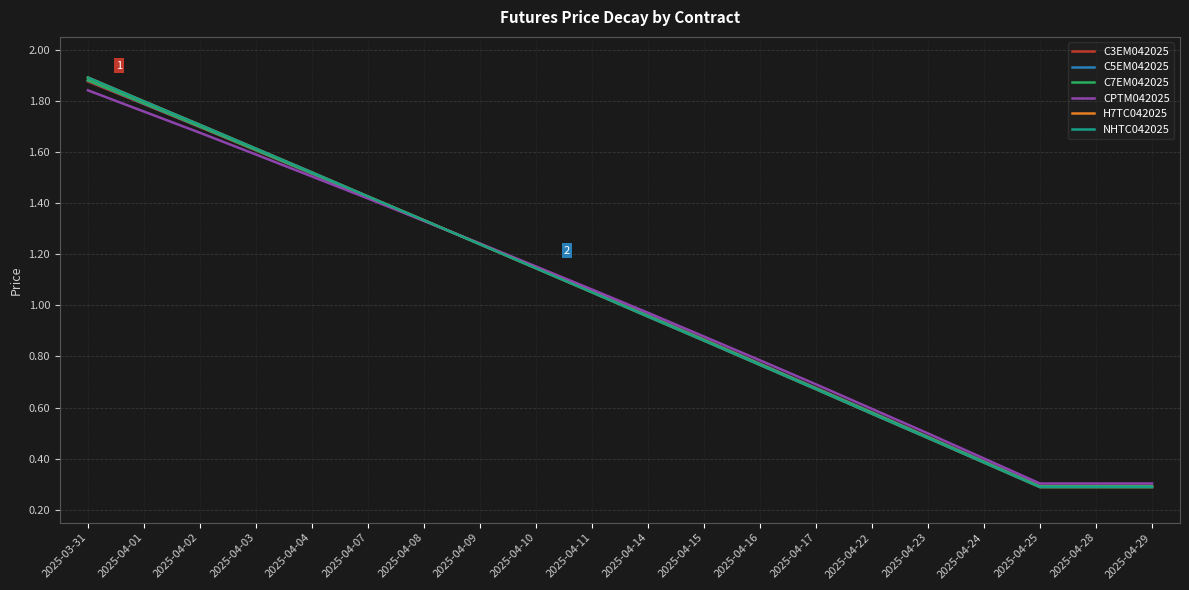

Does the chart have visible grid lines?

Yes